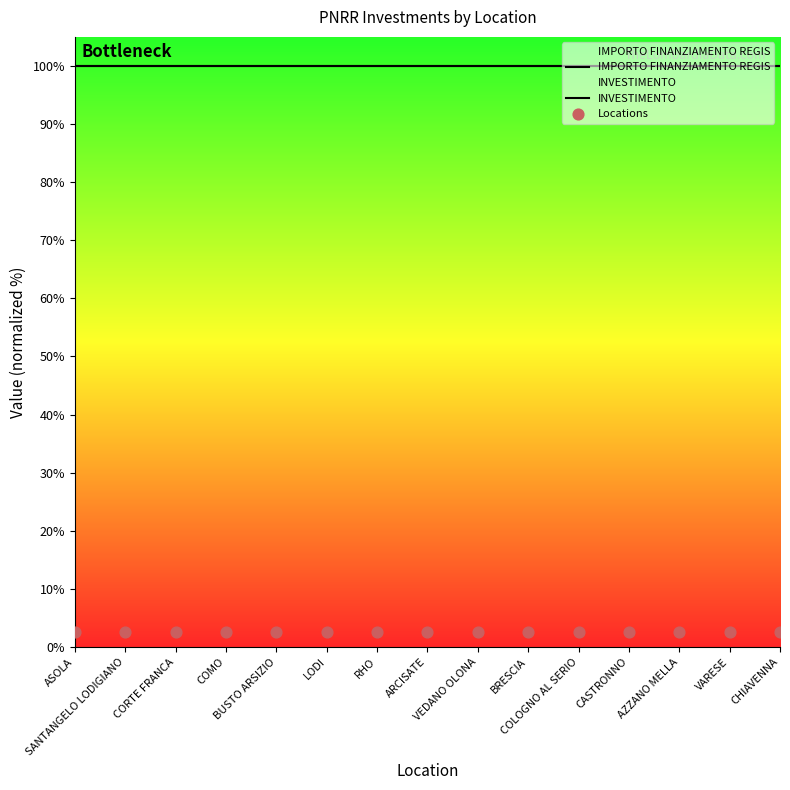

Is the value of INVESTIMENTO at CHIAVENNA greater than the value of IMPORTO FINANZIAMENTO REGIS at CHIAVENNA?

No